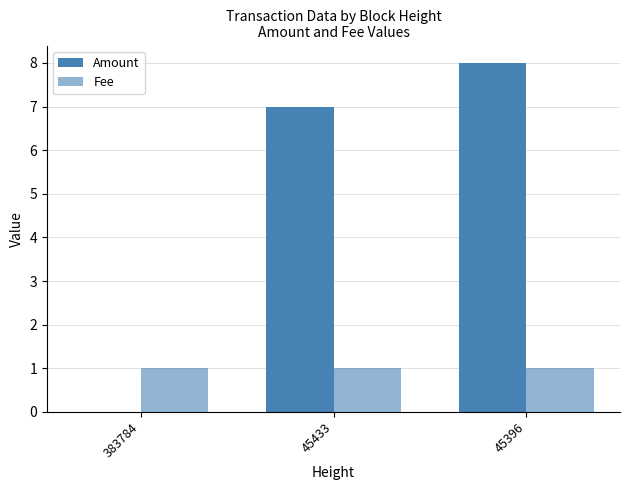

How many groups of bars are there?

3